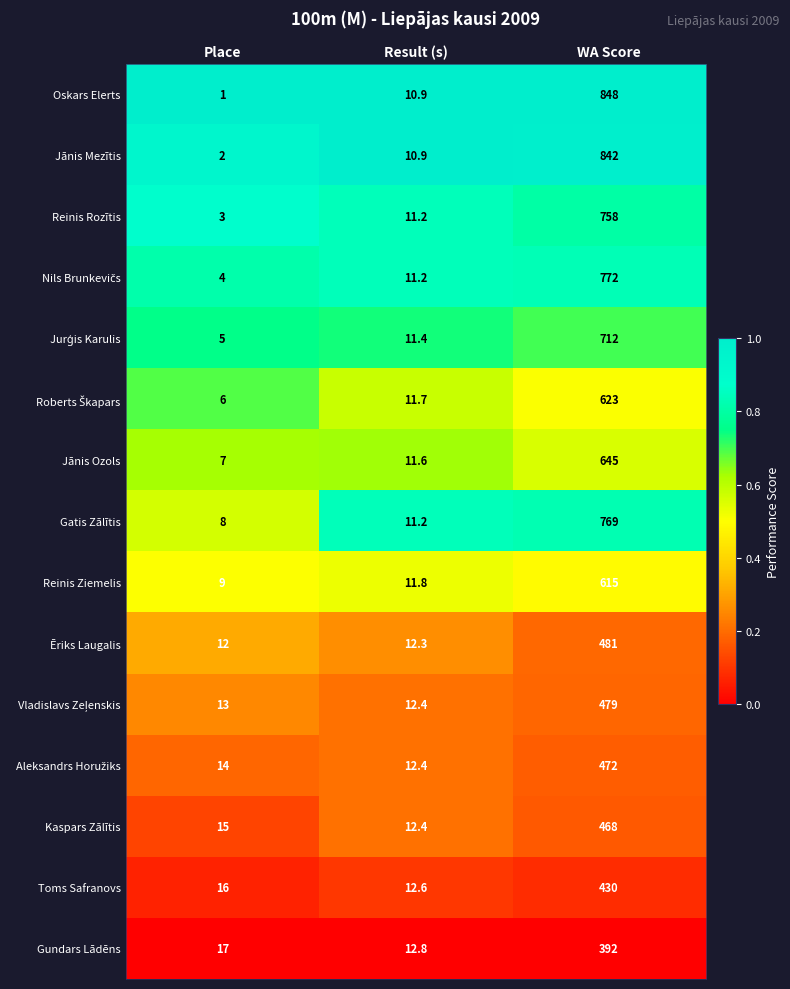

At which label does Jānis Mezītis reach its minimum?

Place